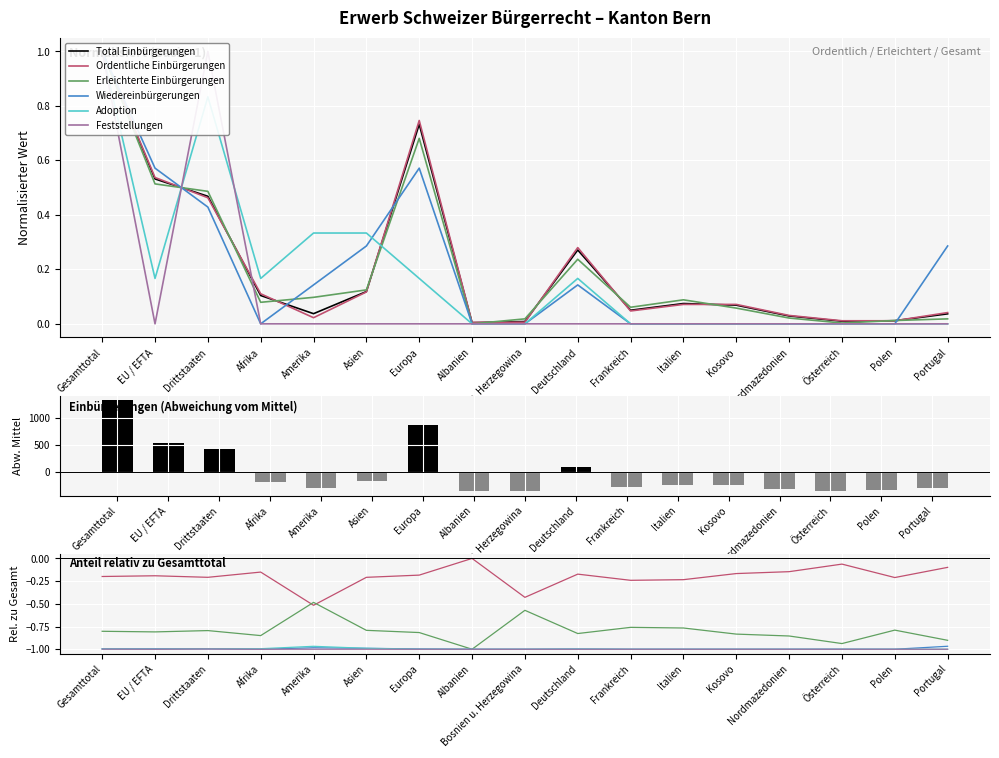

What is the difference between the maximum and second lowest values in the Total Einbürgerungen series?

1.0